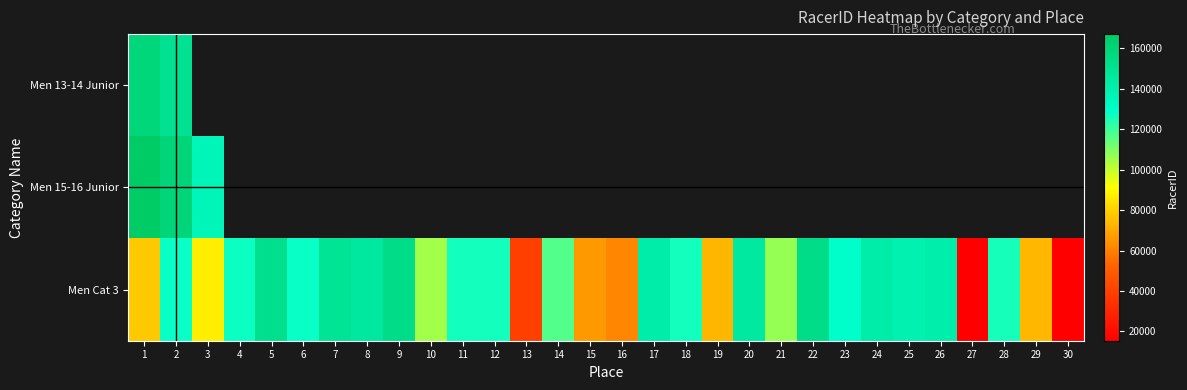

How many positive values does the Men 13-14 Junior series have?

2